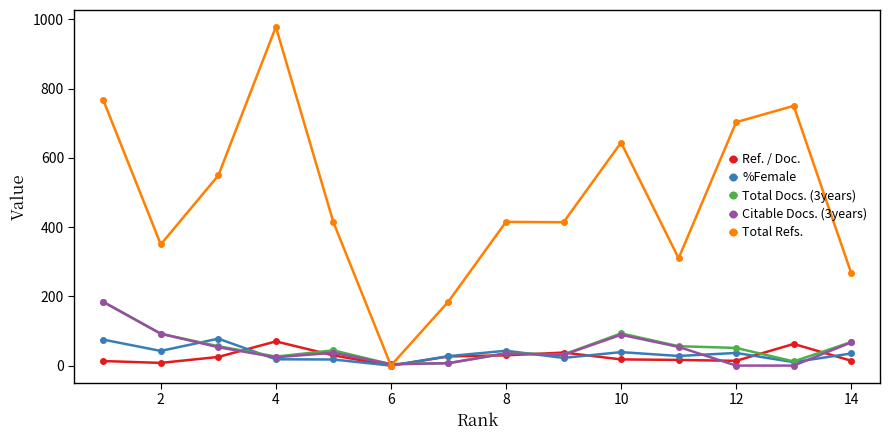

What is the highest value of the Total Refs. series?

978.0